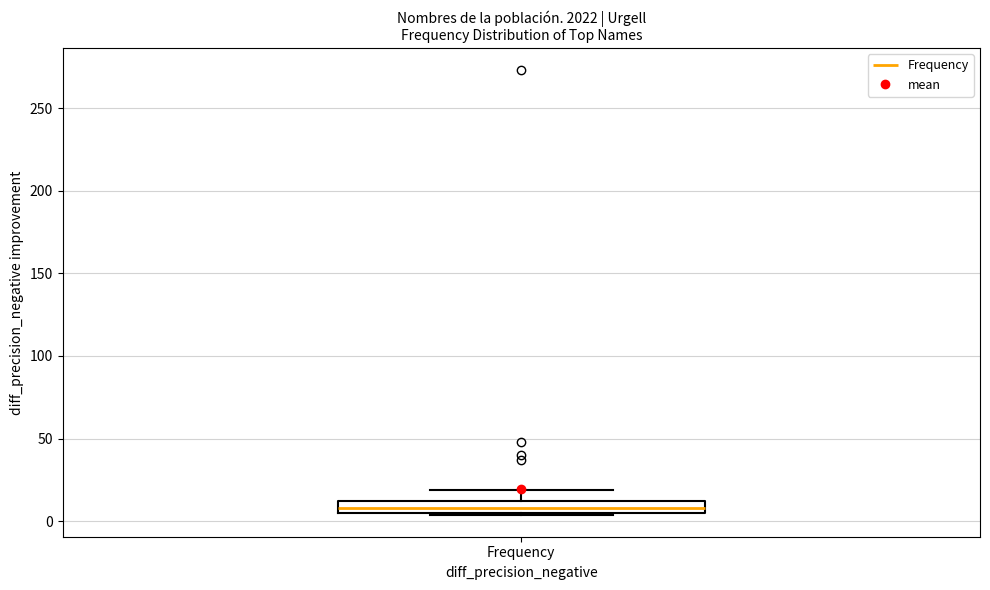

Where is the upper edge of the box for Frequency on the y-axis? The values are not printed on the chart, so give them approximately, as read against the axis.

10